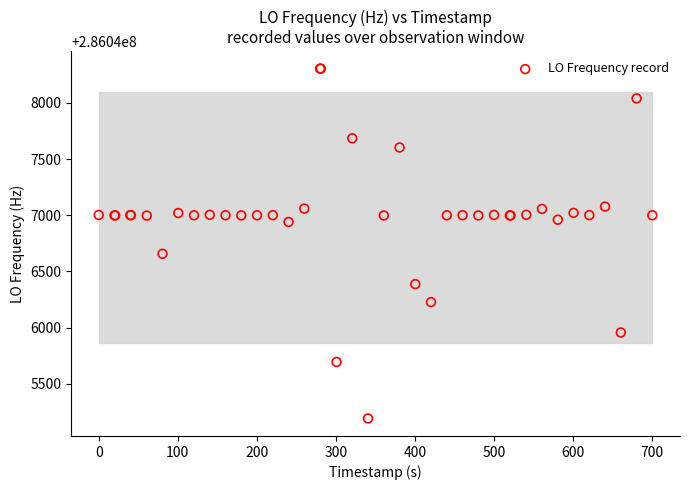

What Y value in the scatter plot is closest to 286046748?

286046656.9